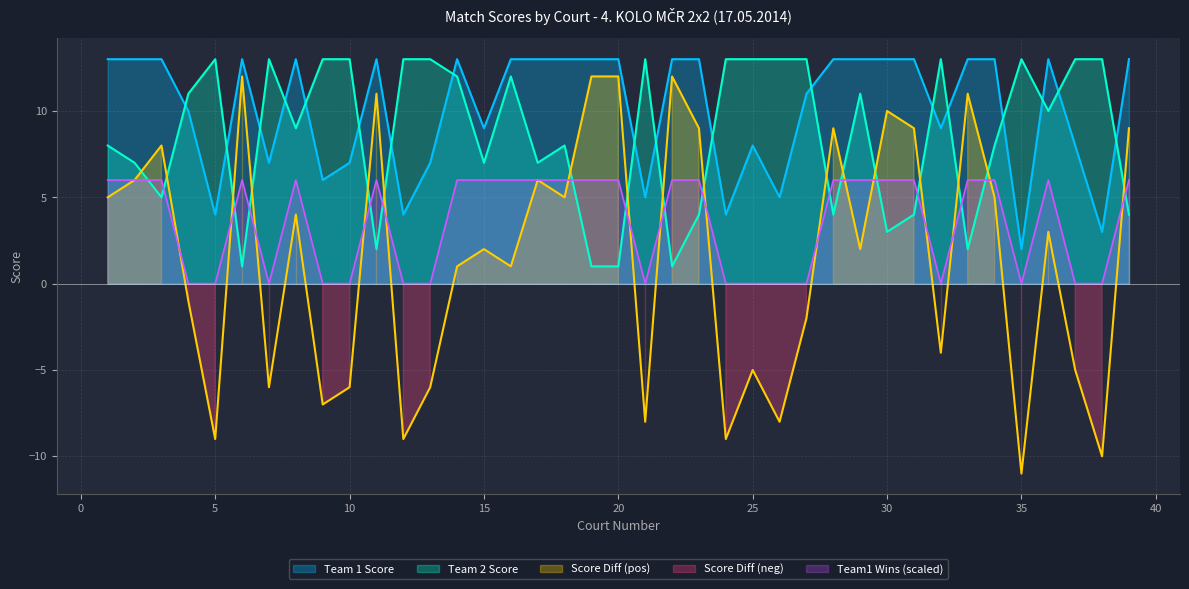

What is the value of the Score Diff point at the 18th from the left?

5